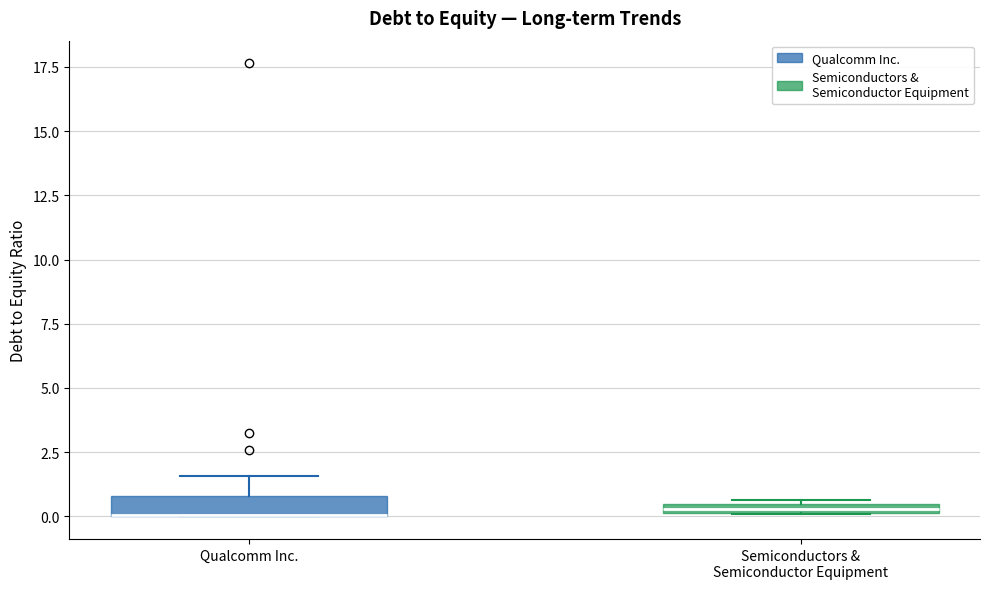

Where is the upper edge of the box for Semiconductors & Semiconductor Equipment on the y-axis? The values are not printed on the chart, so give them approximately, as read against the axis.

0.5